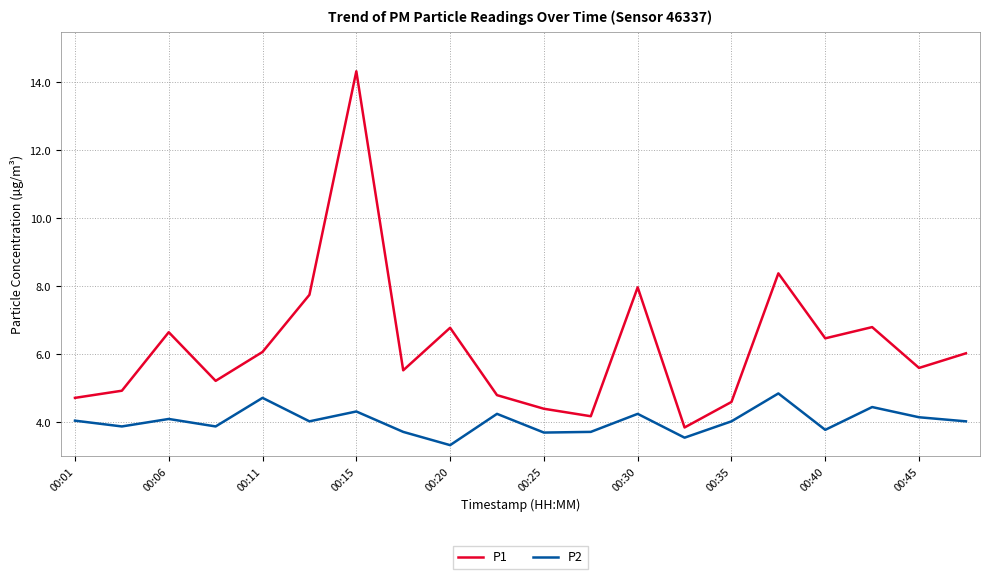

What are all the series names shown in the legend?

P1, P2